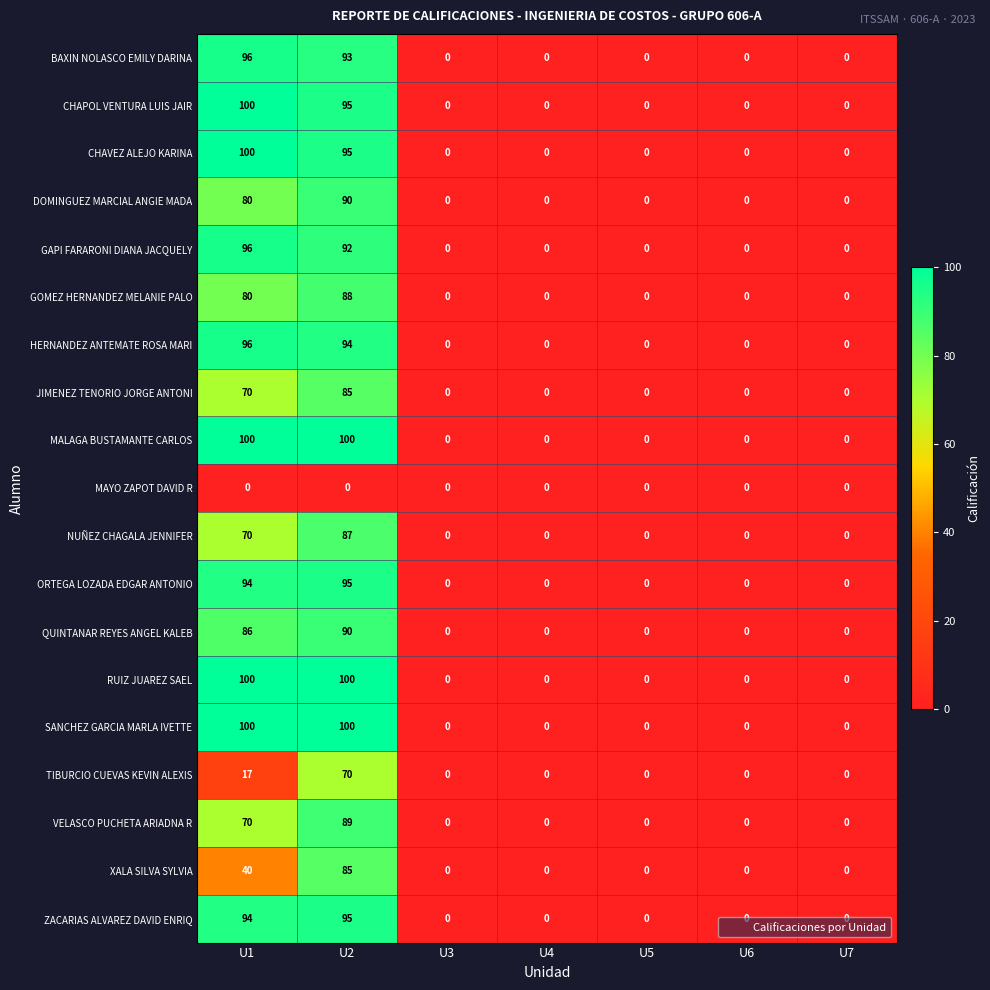

At which category is the sum across all series the highest?

U2